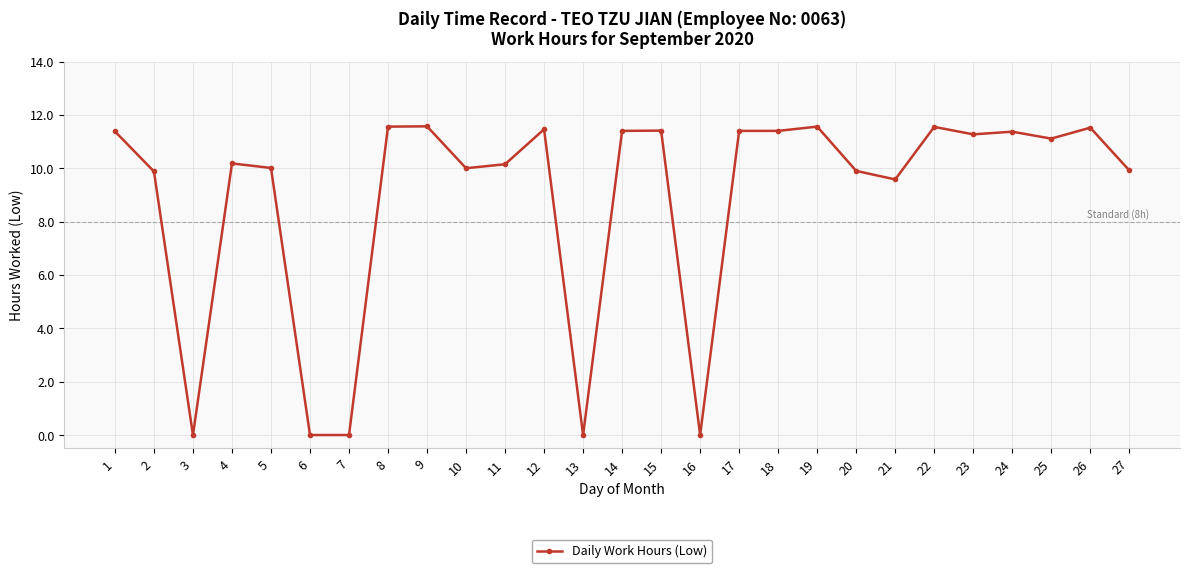

What is the approximate value at 15?

11.4